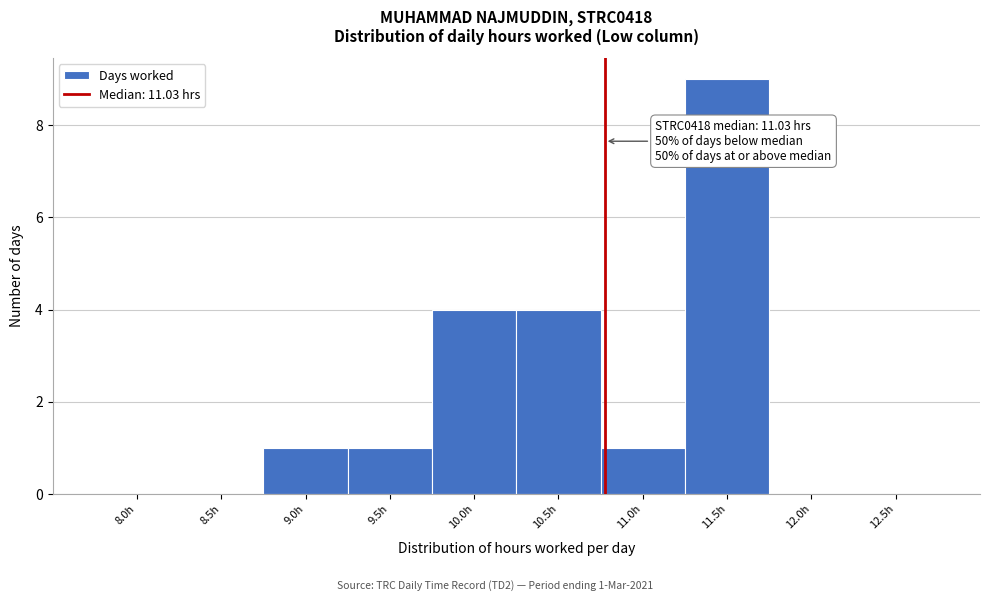

Reading right to left, what are all the values shown in this chart?

12.5h=0	12.0h=0	11.5h=9	11.0h=1	10.5h=4	10.0h=4	9.5h=1	9.0h=1	8.5h=0	8.0h=0